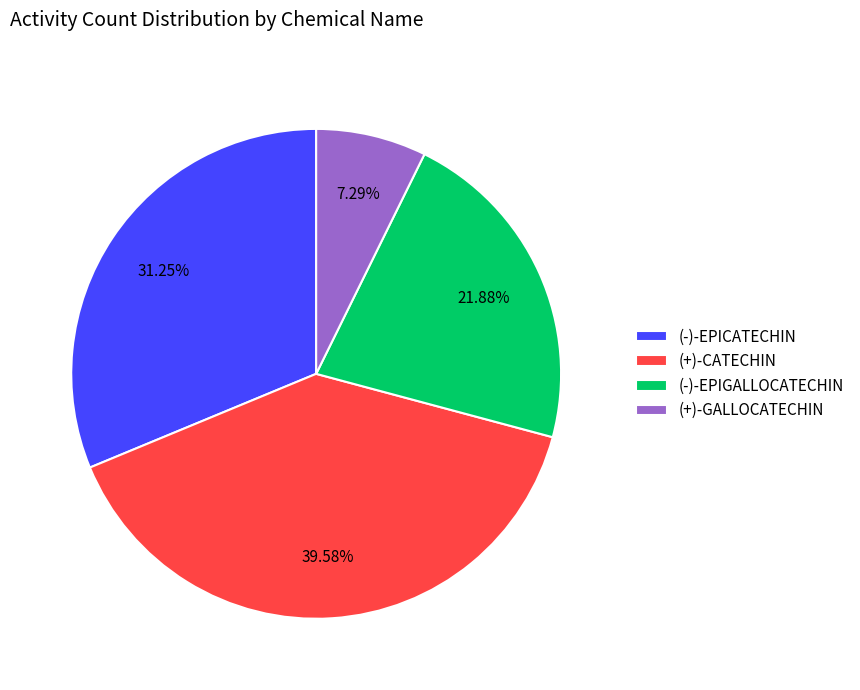

Is there any slice that represents more than half of the pie?

No